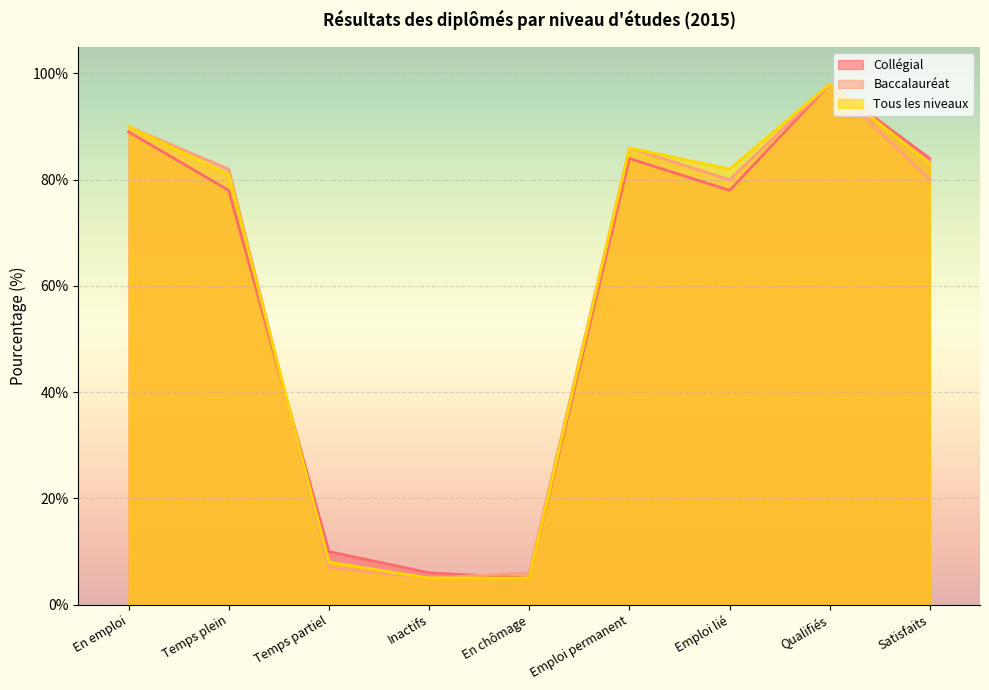

Where does the Tous les niveaux series first go above 82?

En emploi